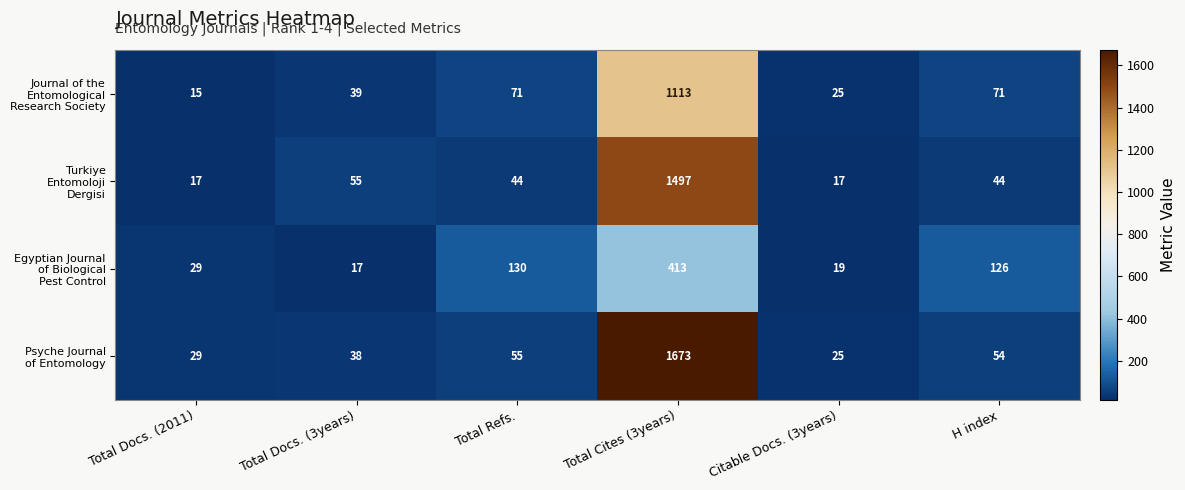

At which category is the sum across all series the highest?

Total Cites (3years)